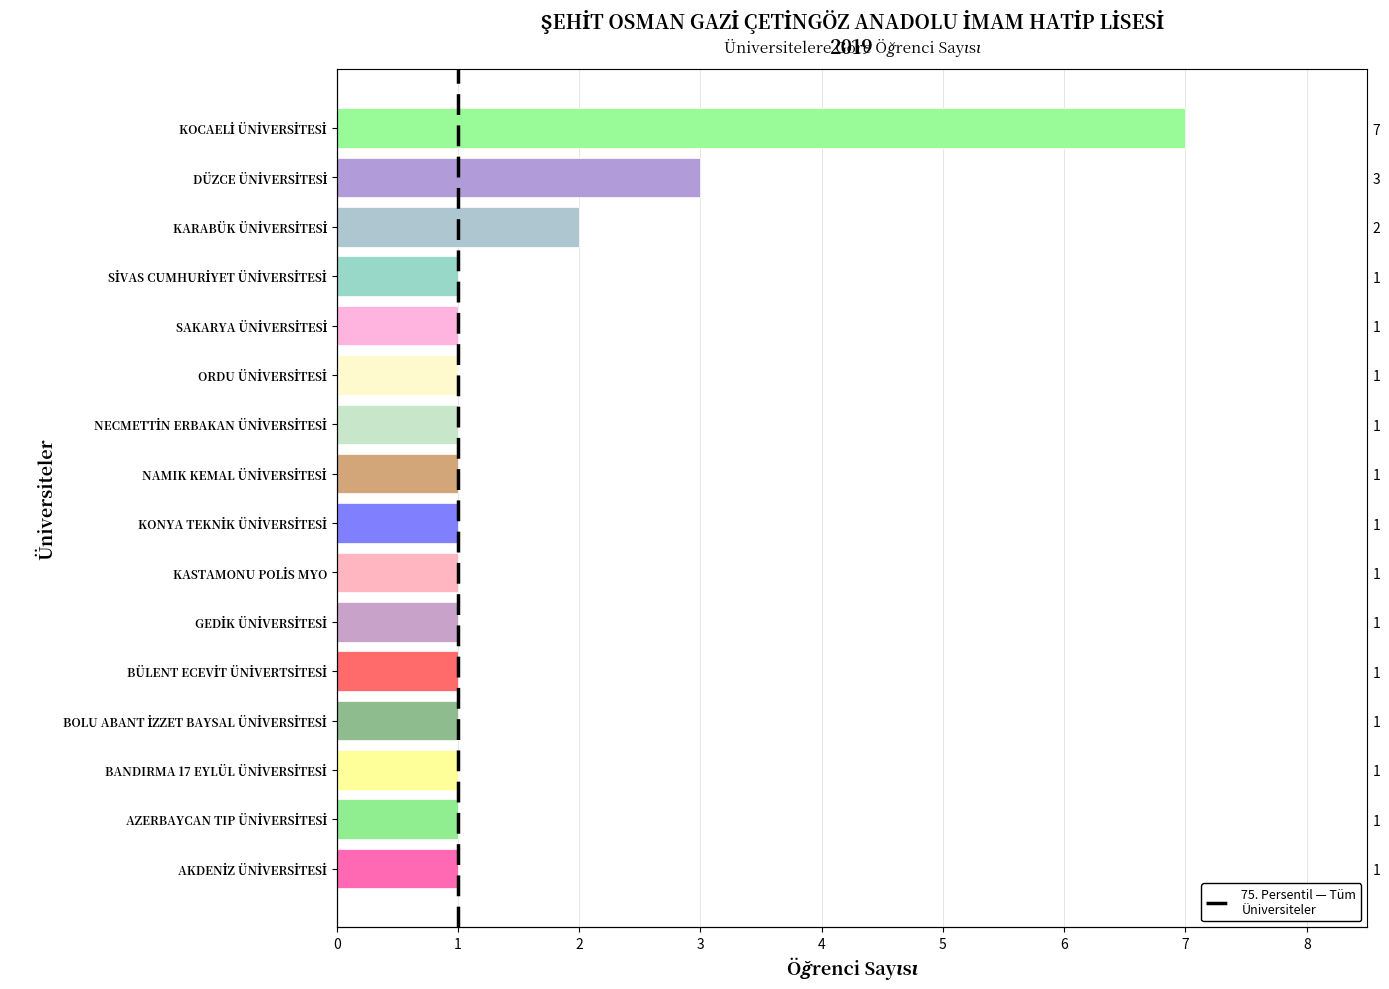

What value does the data have at SAKARYA ÜNİVERSİTESİ?

1